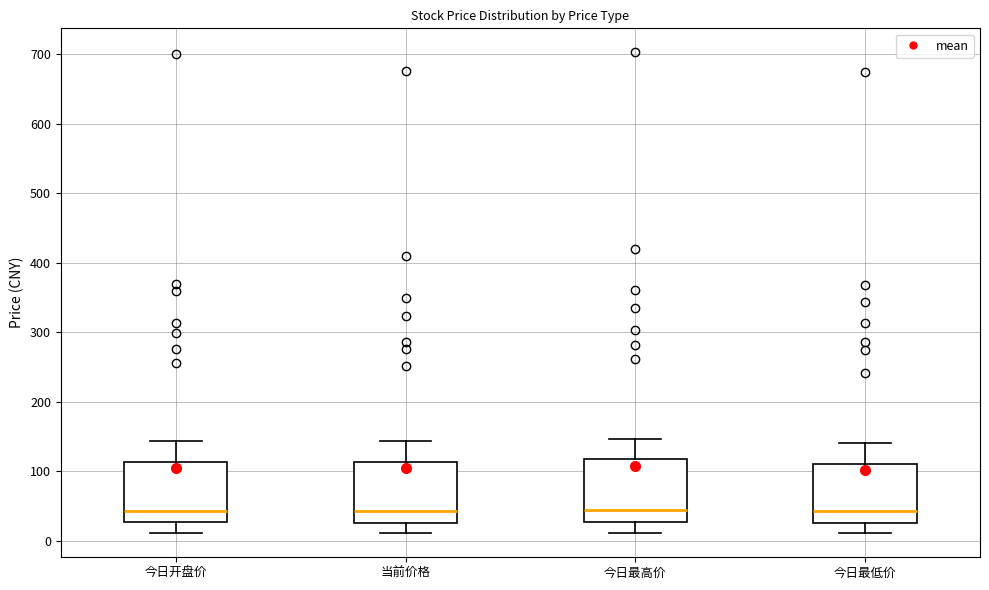

Reading left to right, read every box against the y-axis: the position of its median line, the range the box covers, and the ends of its whiskers. The values are not printed on the chart, so give them approximately, as read against the axis.

今日开盘价: median 40, box 30 to 110, whiskers 10 to 140
当前价格: median 40, box 30 to 110, whiskers 10 to 140
今日最高价: median 40, box 30 to 120, whiskers 10 to 150
今日最低价: median 40, box 30 to 110, whiskers 10 to 140